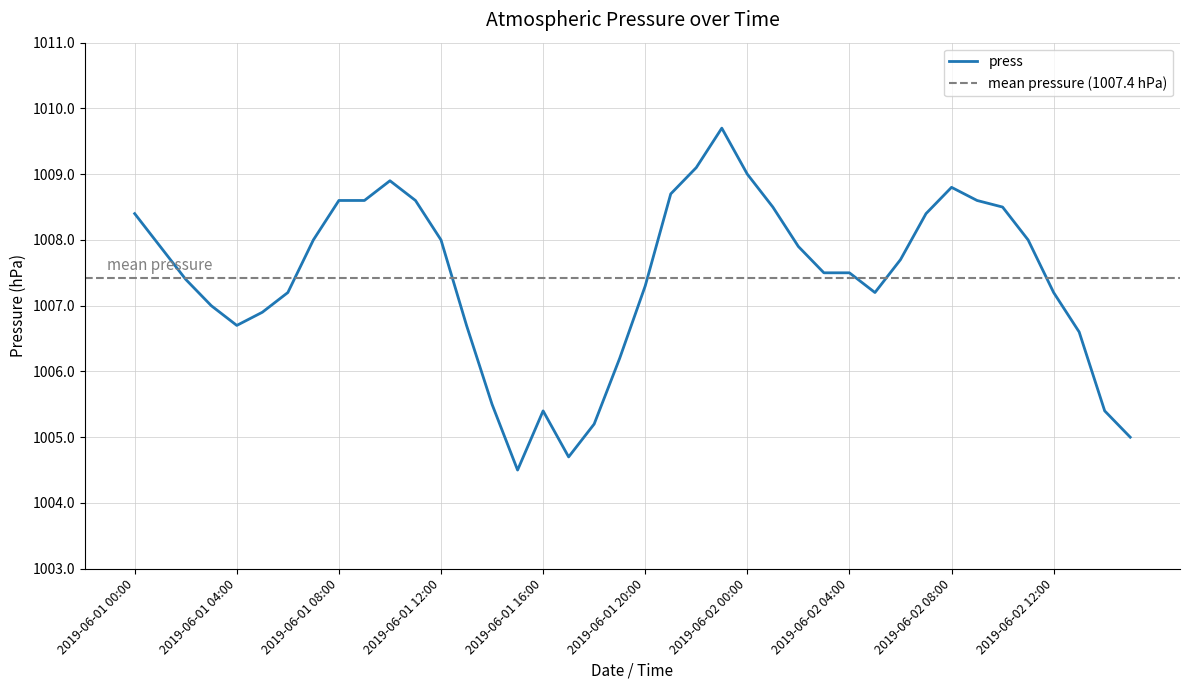

Between 2019-06-01 14:00 and 2019-06-01 12:00, which is larger?

2019-06-01 12:00